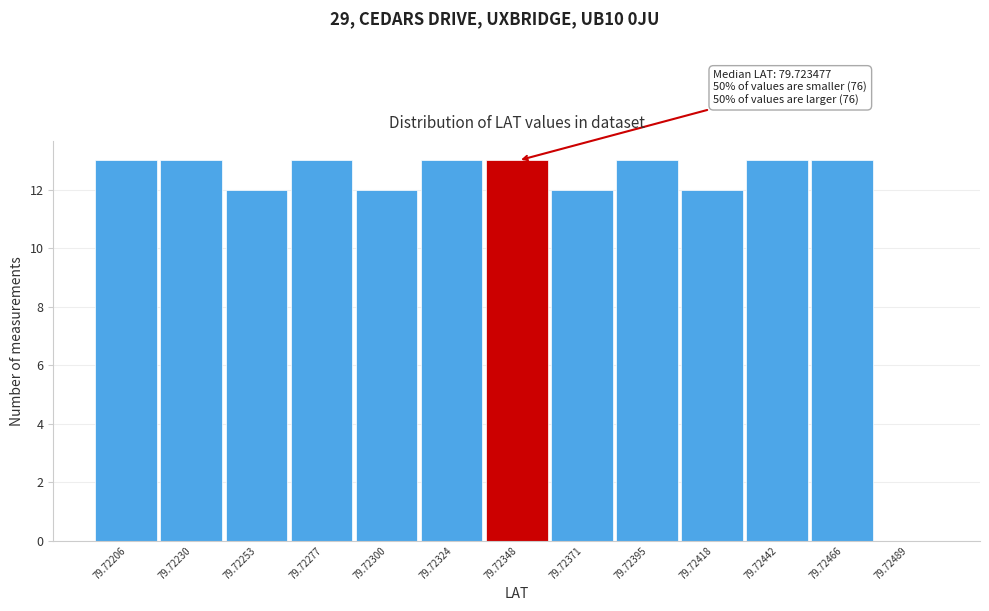

Reading right to left, list all the values displayed in this chart.

79.72489=0	79.72466=13	79.72442=13	79.72418=12	79.72395=13	79.72371=12	79.72348=13	79.72324=13	79.72300=12	79.72277=13	79.72253=12	79.72230=13	79.72206=13